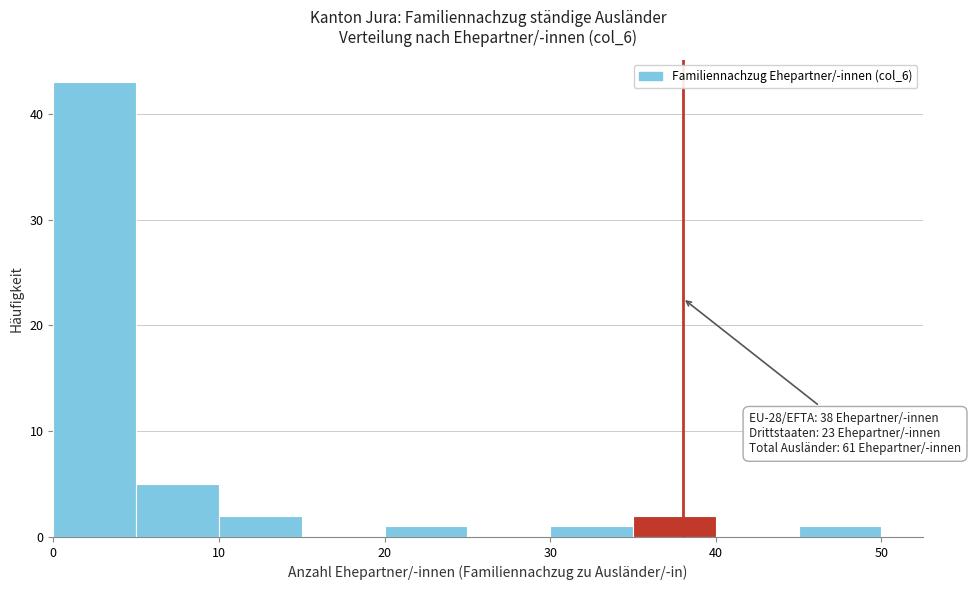

Which range on the x-axis has the tallest bar?

0 to 5